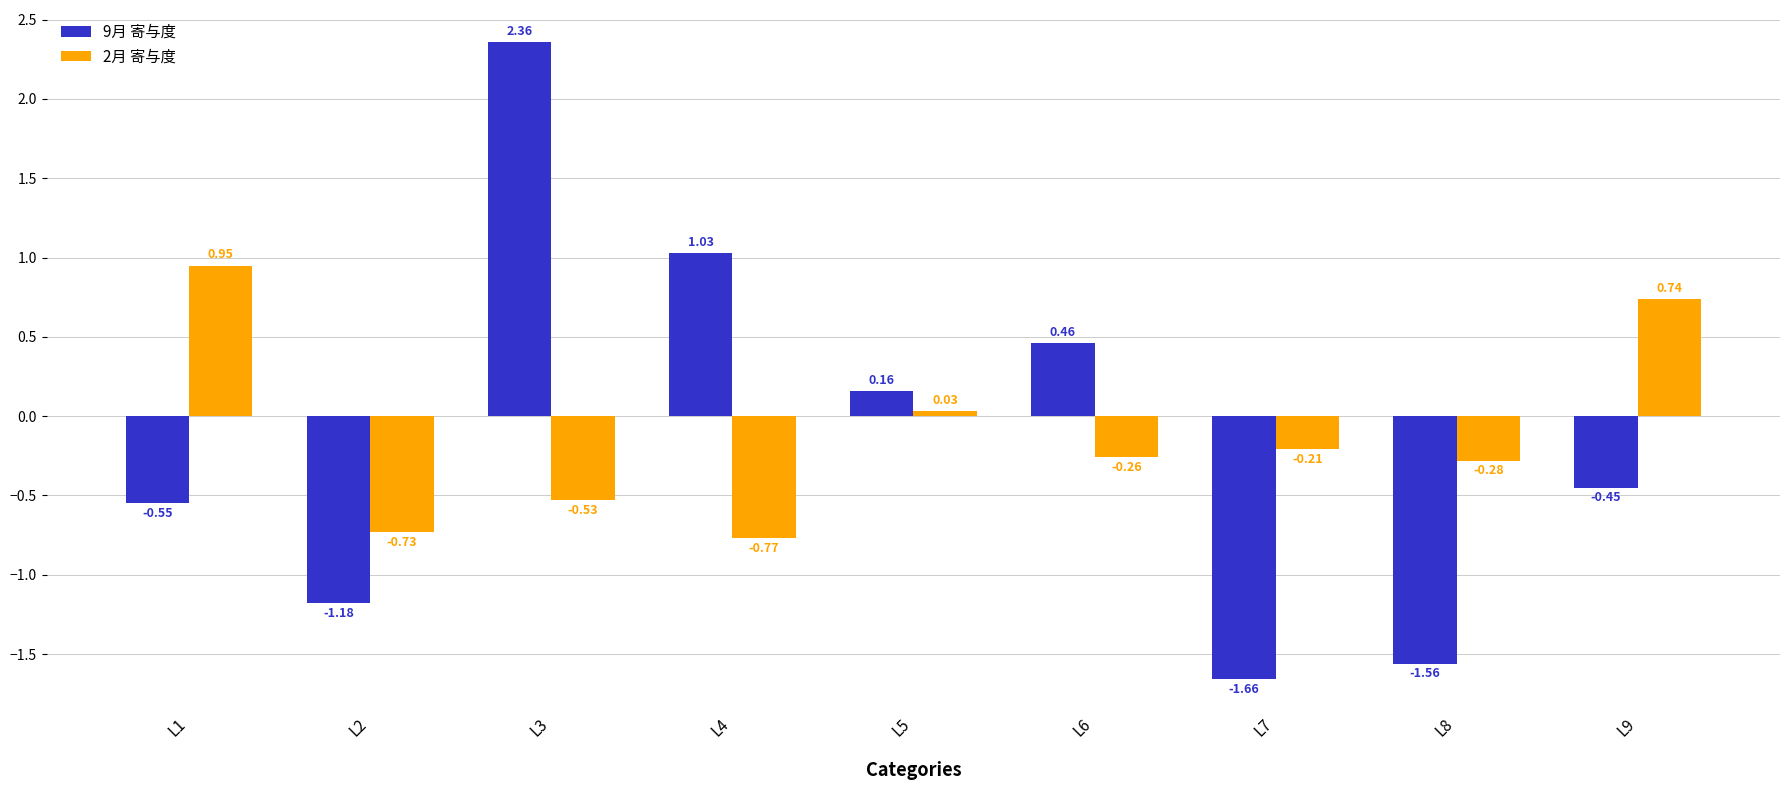

Are the bars horizontal?

No